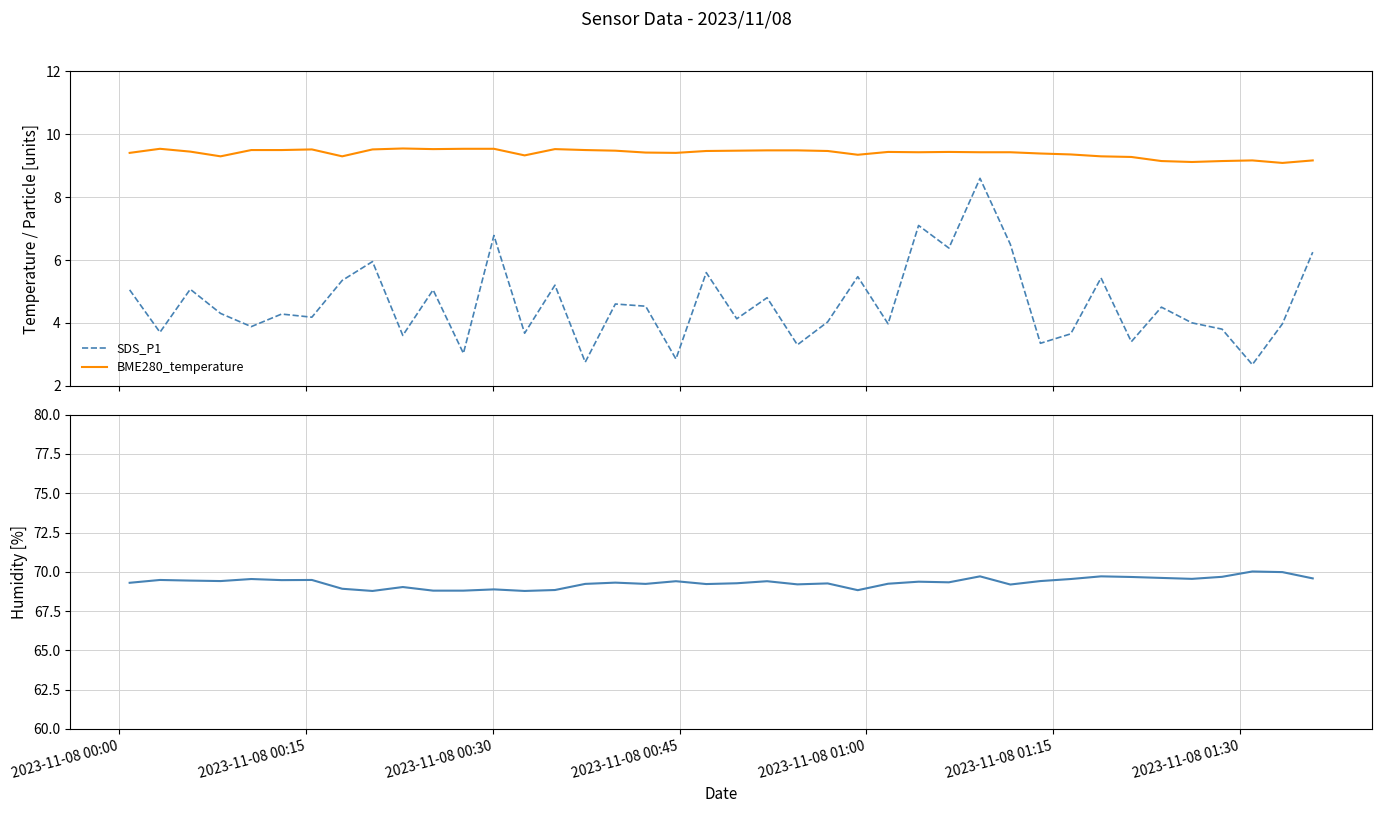

How many lines are shown in the chart?

3